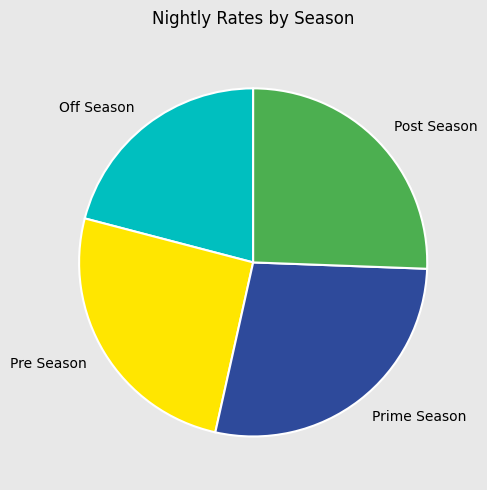

How many segments does this pie chart have?

4